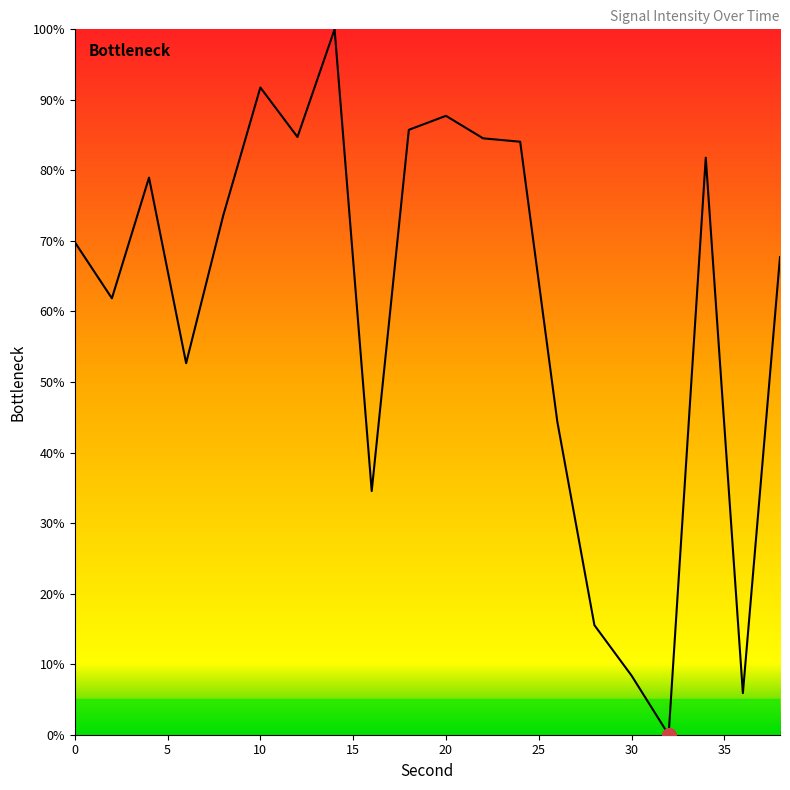

What is the difference between the maximum and minimum values?

100.0